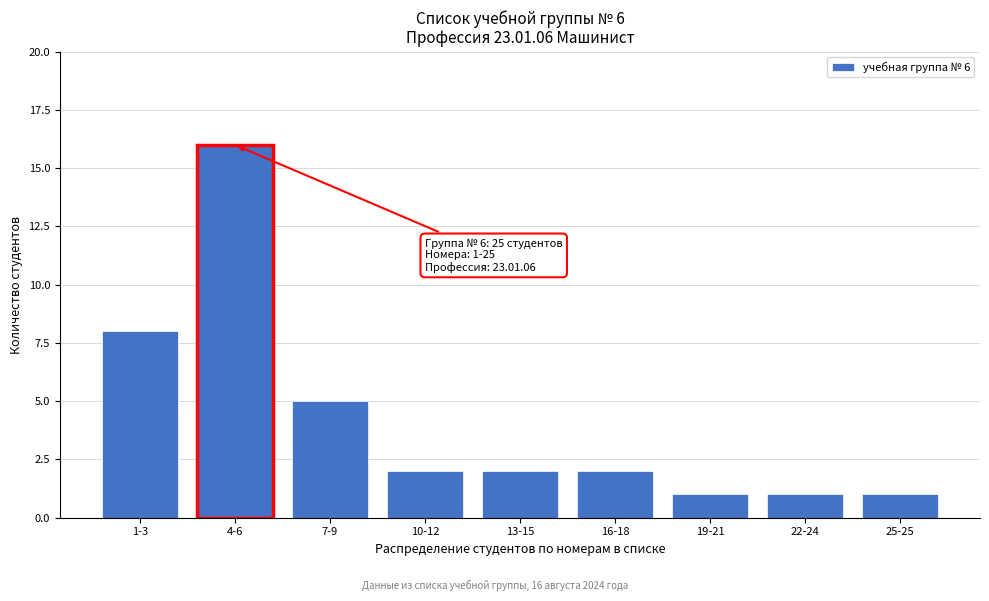

Reading left to right, extract all data points from this chart.

1-3=8	4-6=16	7-9=5	10-12=2	13-15=2	16-18=2	19-21=1	22-24=1	25-25=1